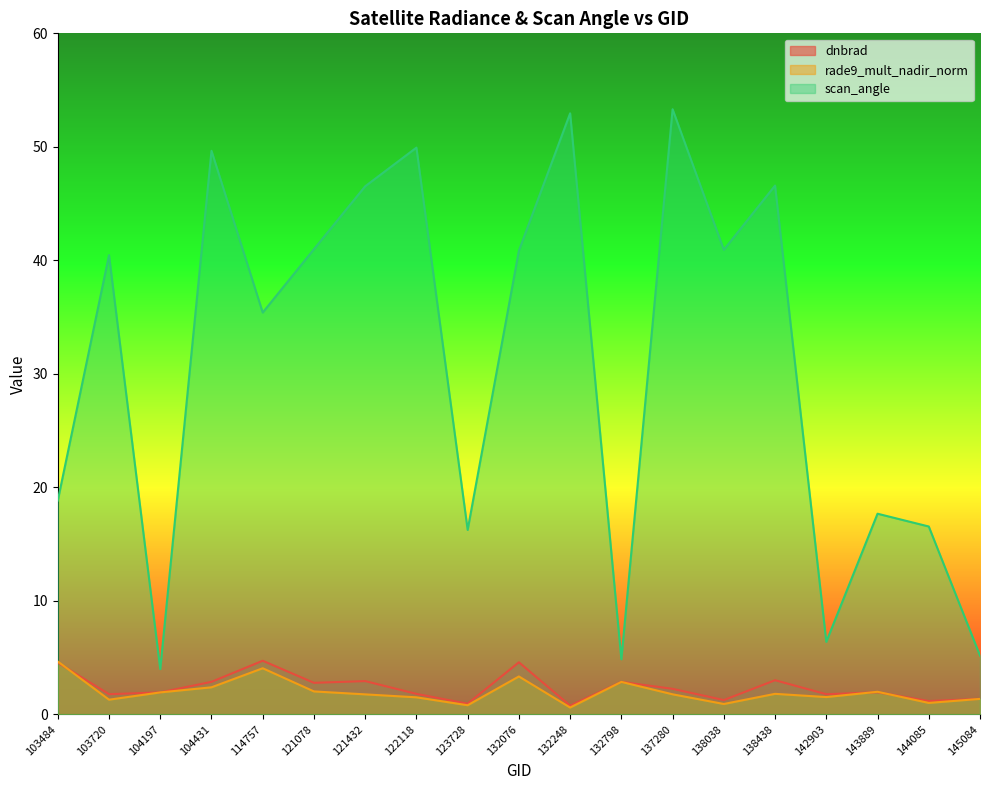

How many data points in rade9_mult_nadir_norm are less than 1?

3